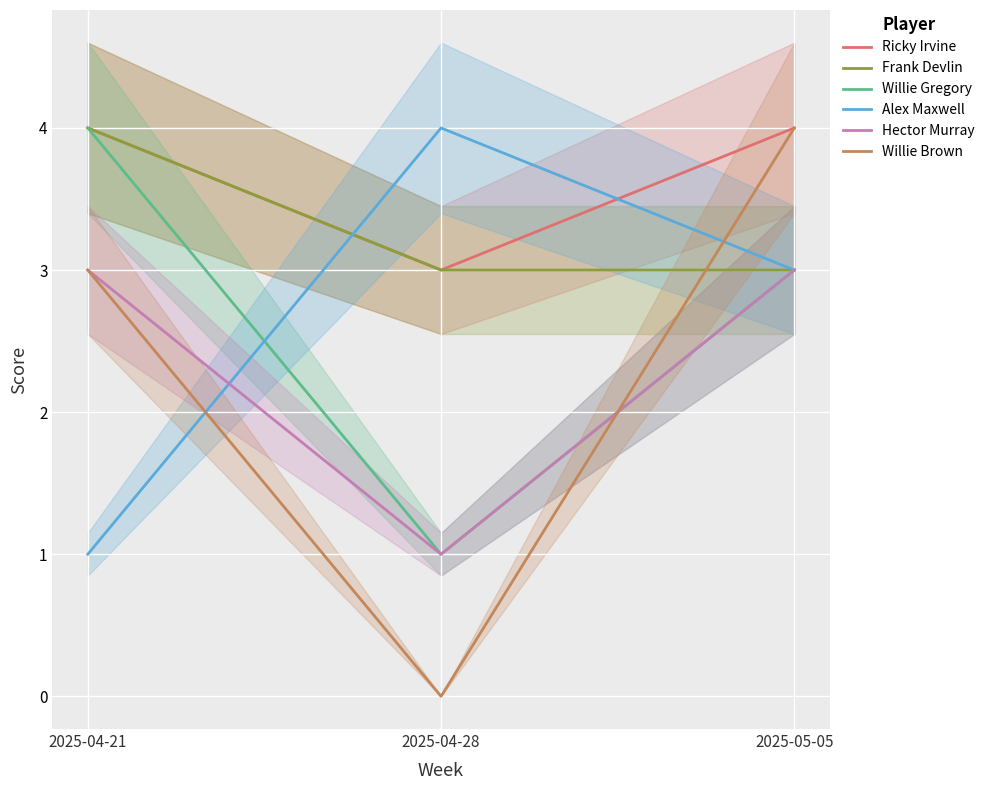

Which series has the largest total across all categories?

Ricky Irvine